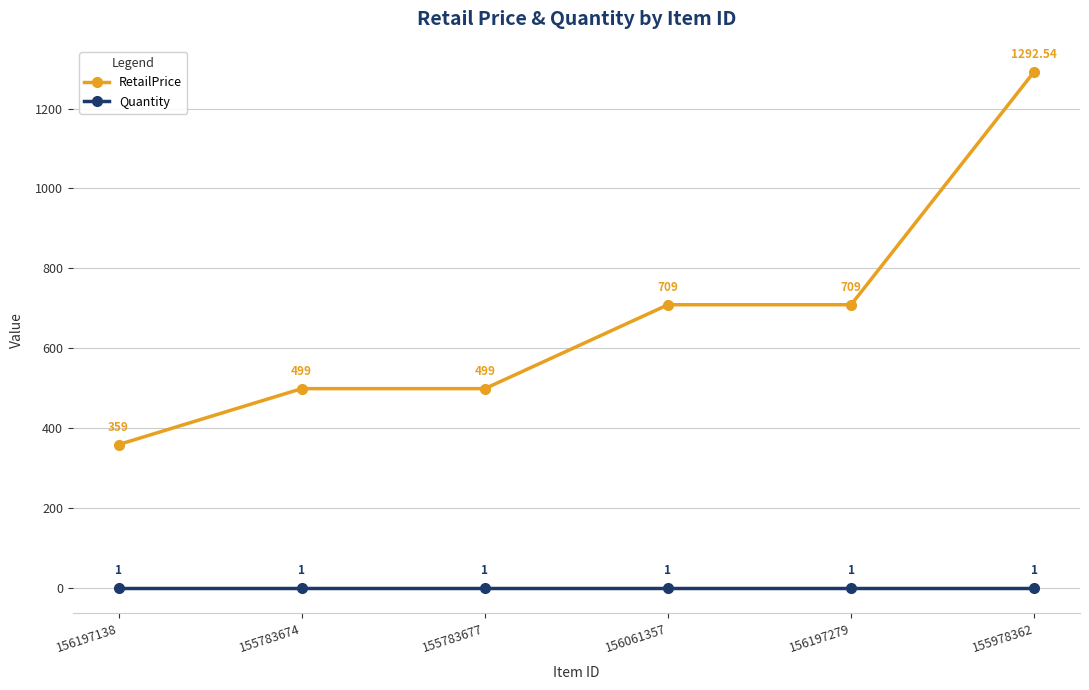

What is the total value across all series at 155783674?

500.0